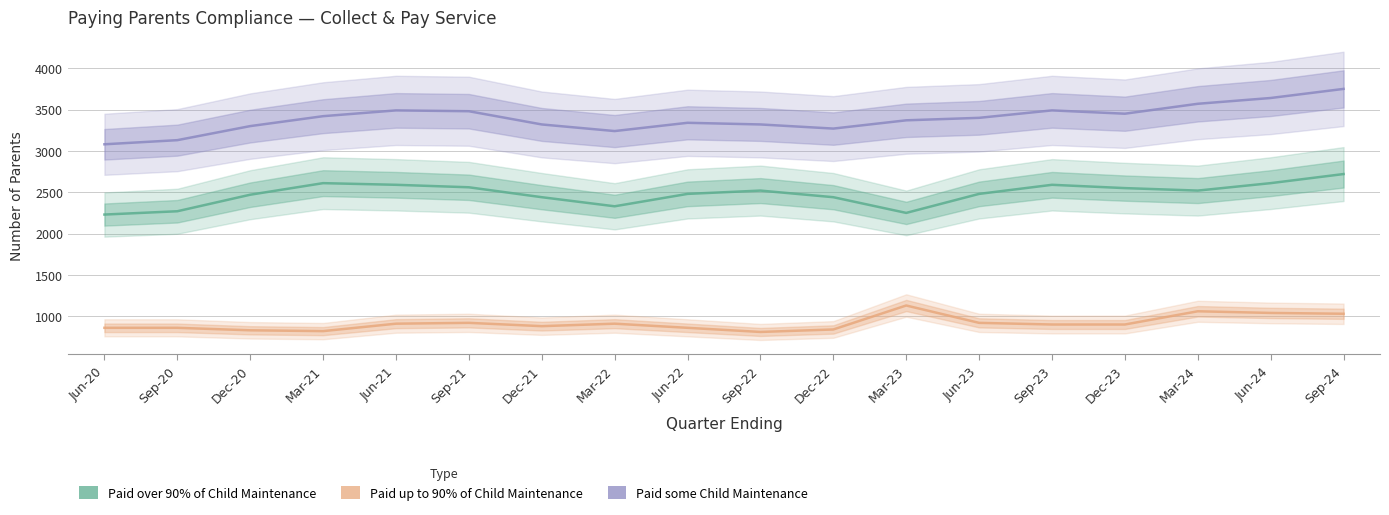

What is the label of the 18th point from the left?

Sep-24